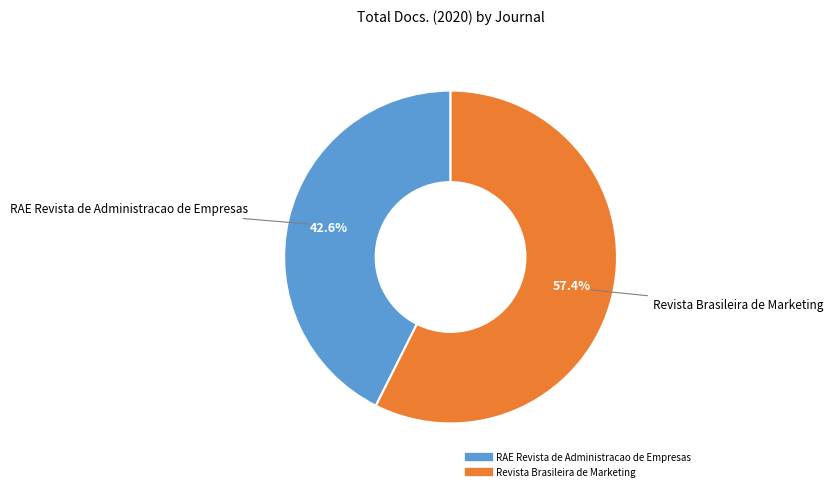

How many slices are in this pie chart?

2